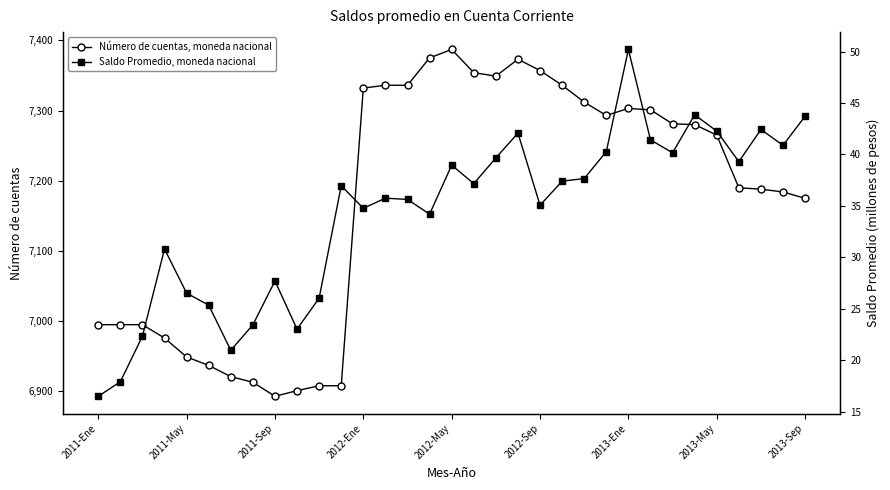

What is the difference between the highest and lowest values at 30?

7145.6